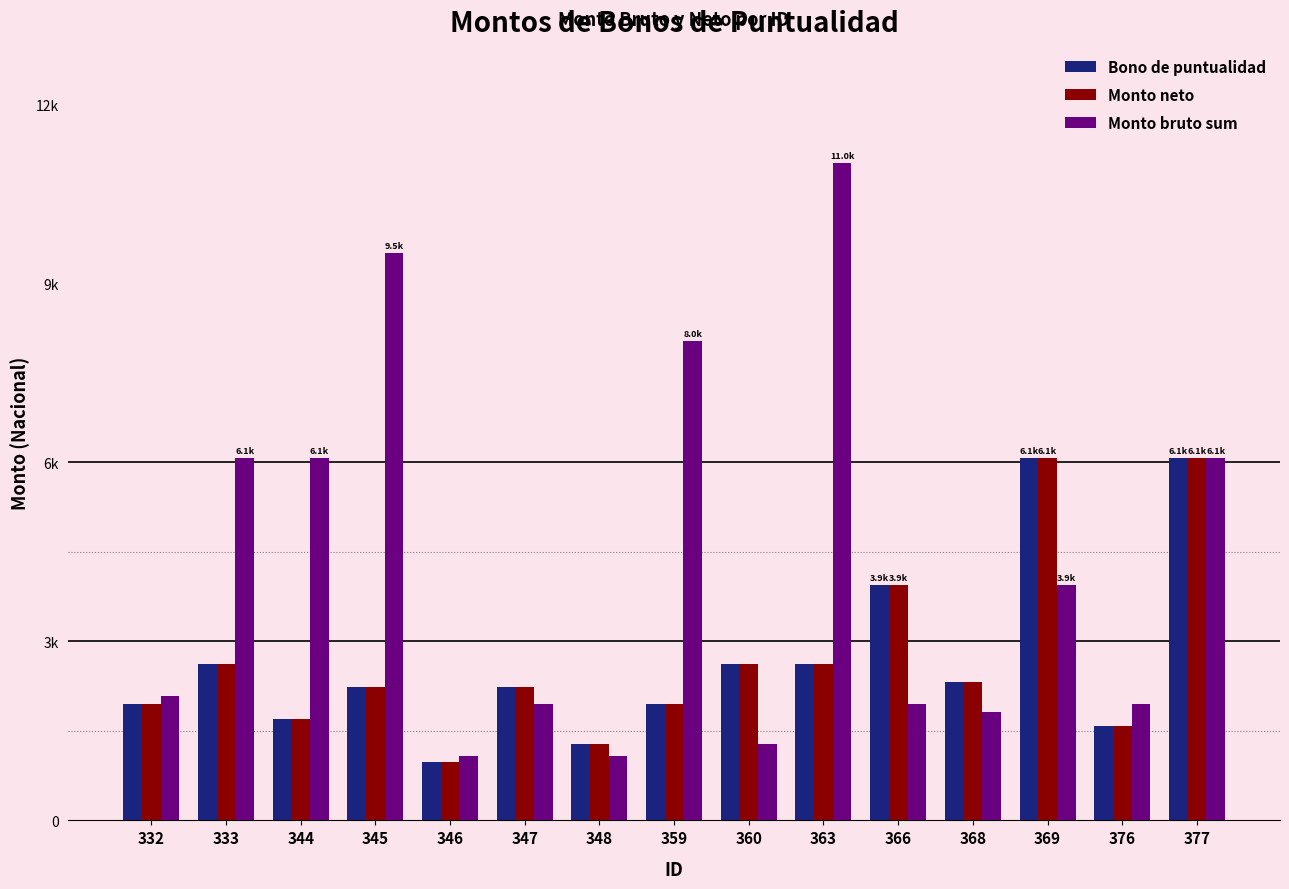

Which series has the largest range (max minus min)?

Monto bruto sum